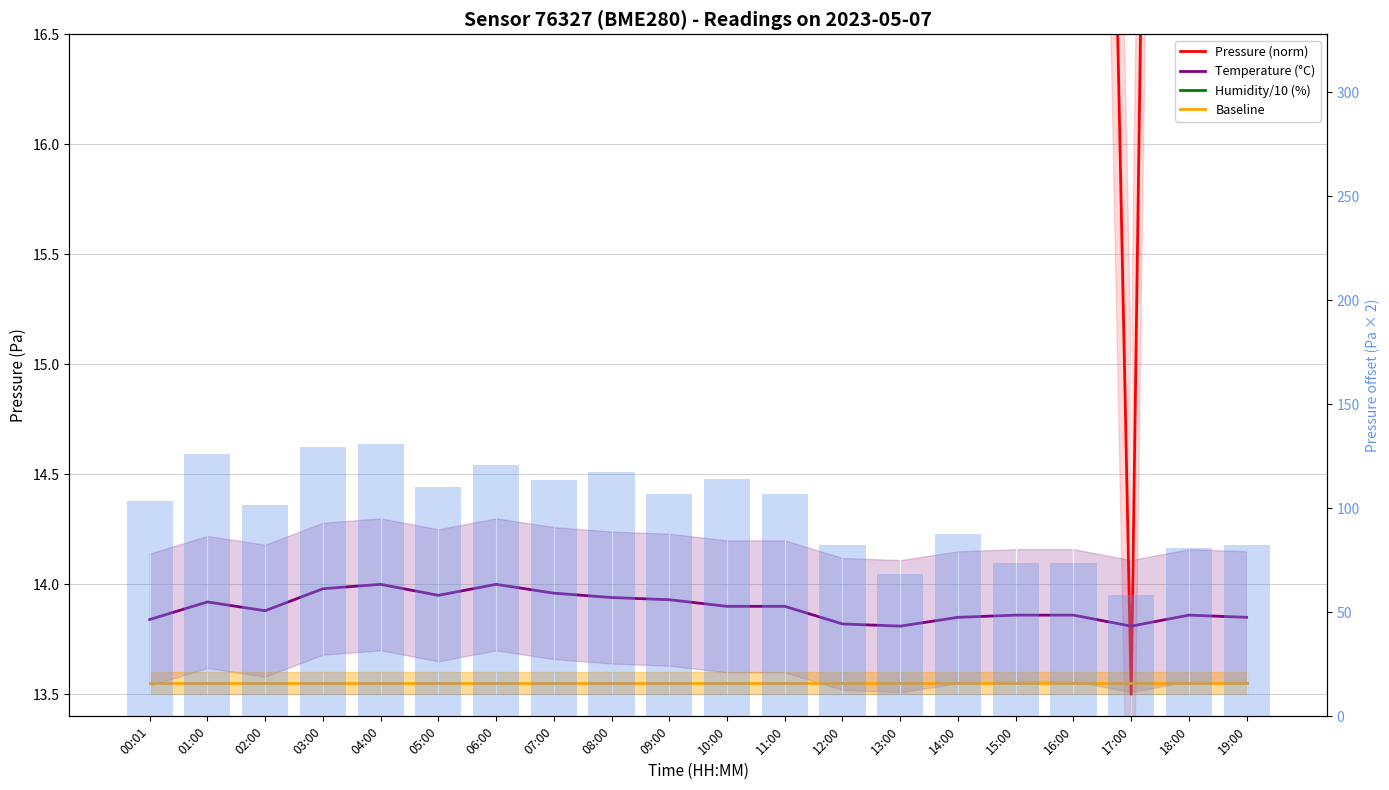

What is the average value of the Baseline series?

13.6